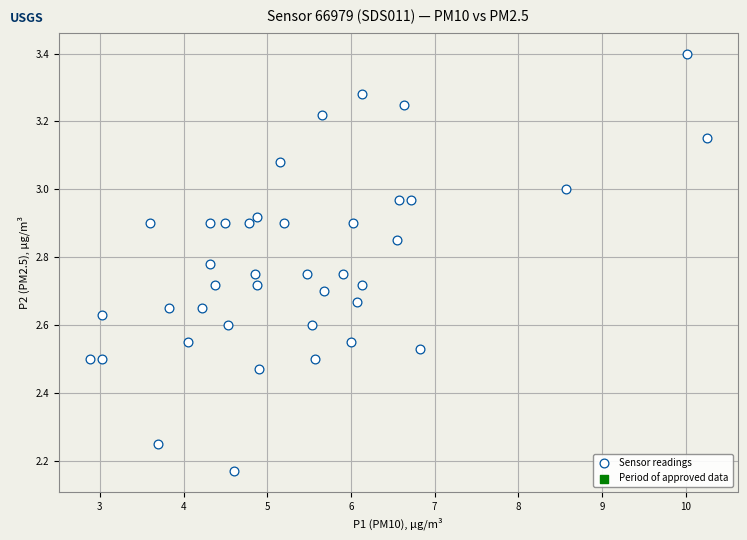

What is the range of Y values (max minus min)?

1.2